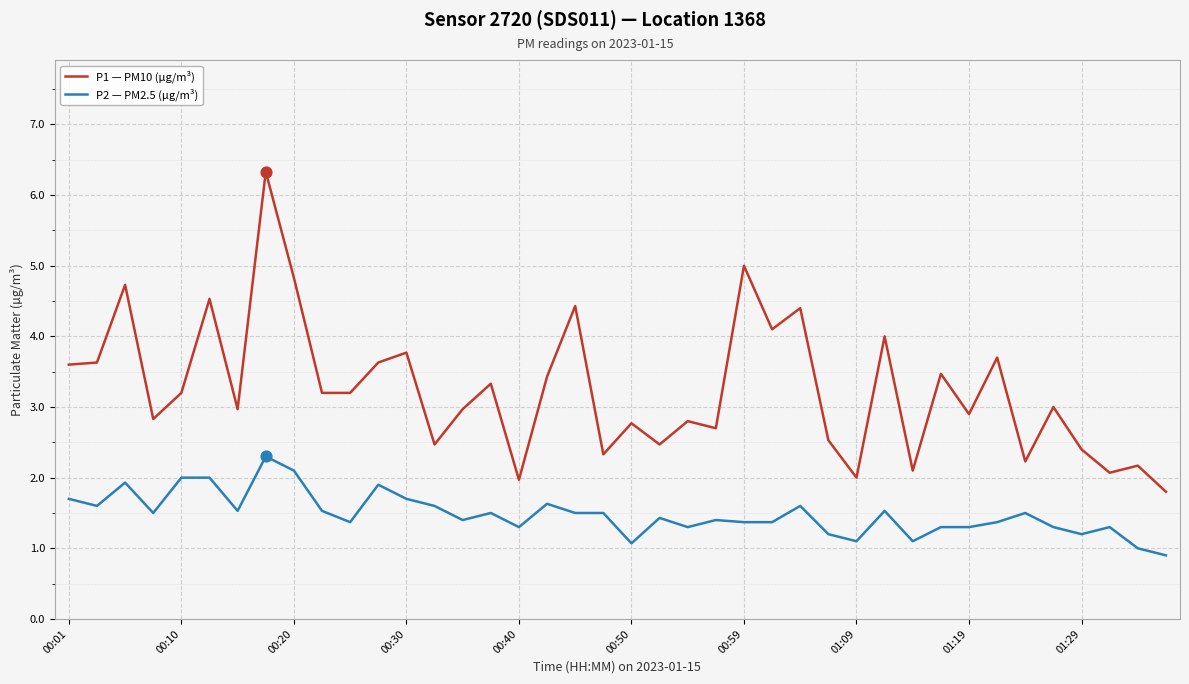

What are all the series names shown in the legend?

P1 — PM10 (µg/m³), P2 — PM2.5 (µg/m³)